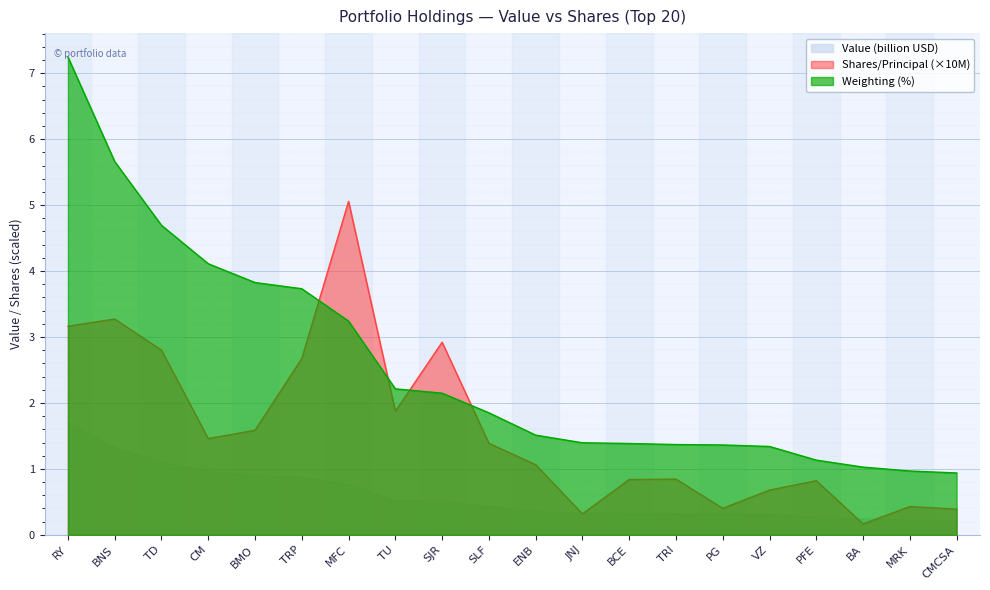

Reading left to right, extract all data points from this chart.

Value (USD): RY=1.7	BNS=1.3	TD=1.1	CM=1.0	BMO=0.9	TRP=0.9	MFC=0.8	TU=0.5	SJR=0.5	SLF=0.4	ENB=0.4	JNJ=0.3	BCE=0.3	TRI=0.3	PG=0.3	VZ=0.3	PFE=0.3	BA=0.2	MRK=0.2	CMCSA=0.2
Shares / Principal: RY=3.2	BNS=3.3	TD=2.8	CM=1.5	BMO=1.6	TRP=2.7	MFC=5.1	TU=1.9	SJR=2.9	SLF=1.4	ENB=1.1	JNJ=0.3	BCE=0.8	TRI=0.8	PG=0.4	VZ=0.7	PFE=0.8	BA=0.2	MRK=0.4	CMCSA=0.4
Weighting: RY=7.2	BNS=5.7	TD=4.7	CM=4.1	BMO=3.8	TRP=3.7	MFC=3.2	TU=2.2	SJR=2.1	SLF=1.9	ENB=1.5	JNJ=1.4	BCE=1.4	TRI=1.4	PG=1.4	VZ=1.3	PFE=1.1	BA=1.0	MRK=1.0	CMCSA=0.9